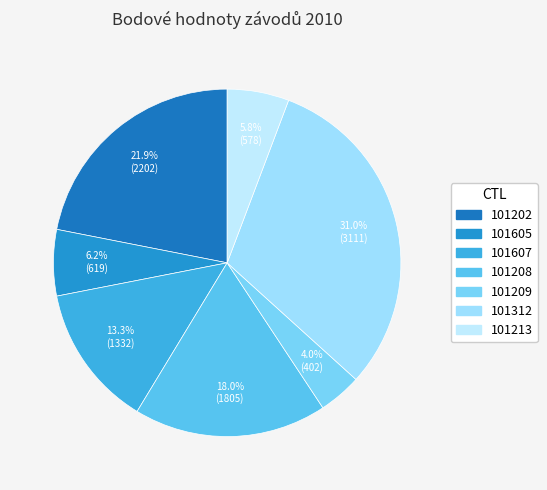

Between 101208 and 101607, which is larger?

101208